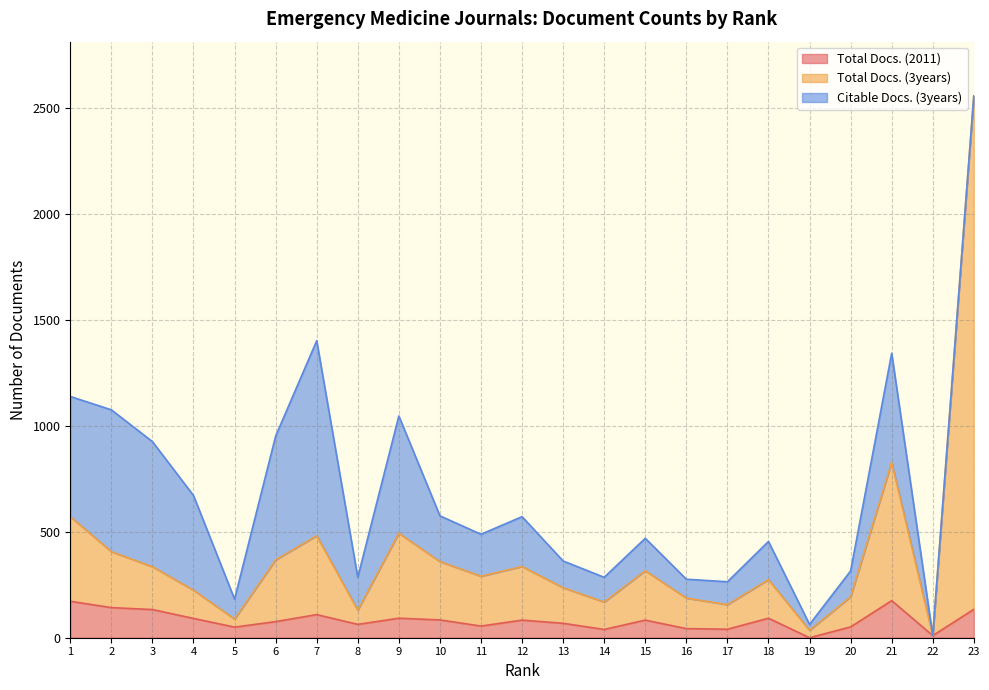

What is the value of the Total Docs. (2011) point at the 15th from the left?

83